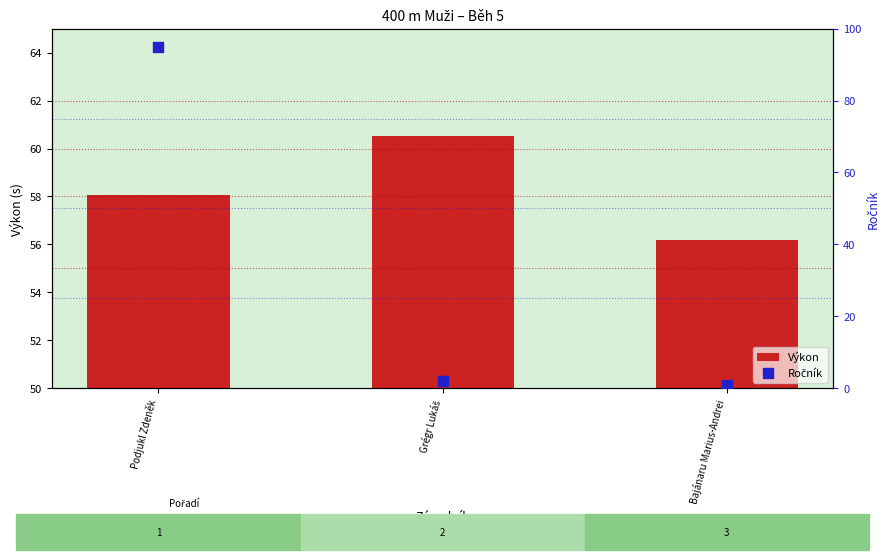

Which series has the largest Y range (max minus min)?

Ročník